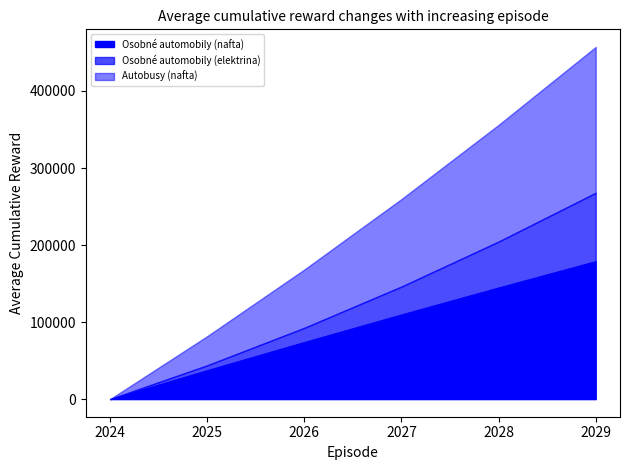

The Osobné automobily (nafta) series shows 182114.8 at 2027. True or false?

False